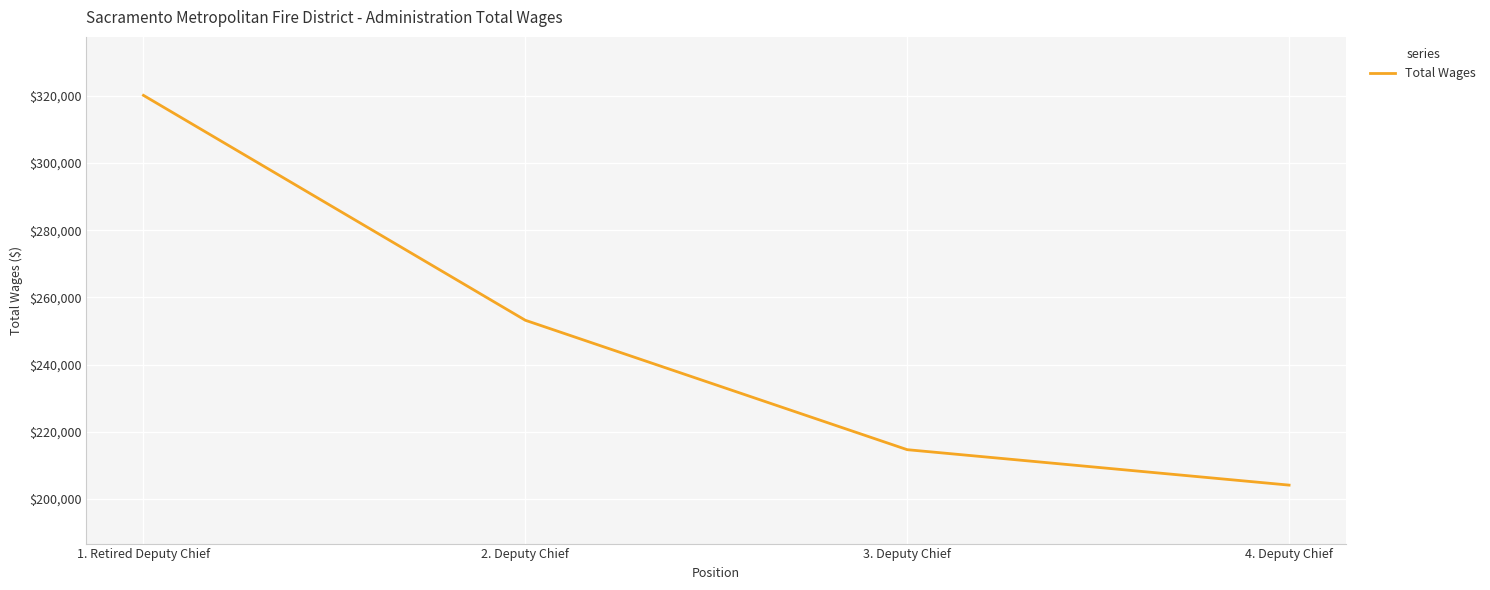

Rank the categories by value from lowest to highest.

4. Deputy Chief, 3. Deputy Chief, 2. Deputy Chief, 1. Retired Deputy Chief